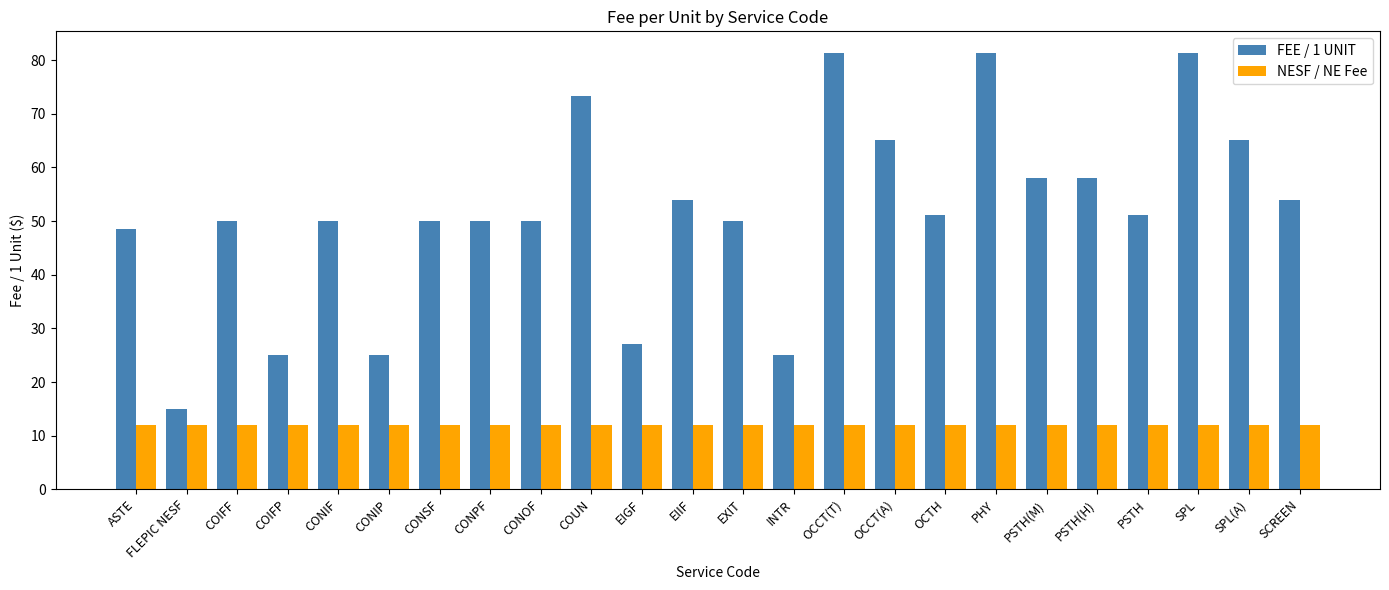

What is the label of the 12th bar from the left?

EIIF